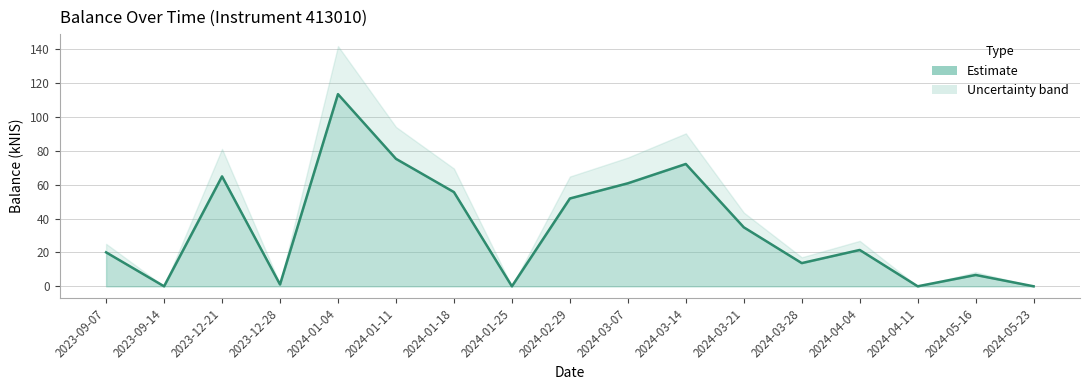

Where is the data nearest to the value 56?

2024-01-18